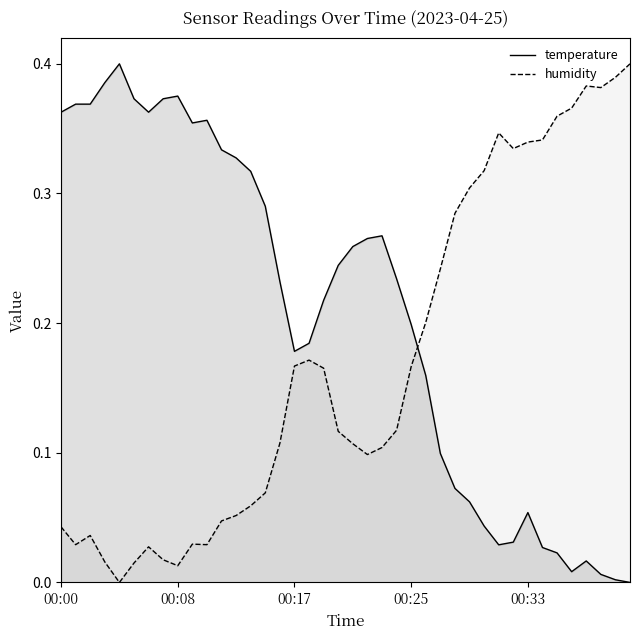

True or false: humidity and temperature cross at least once.

True